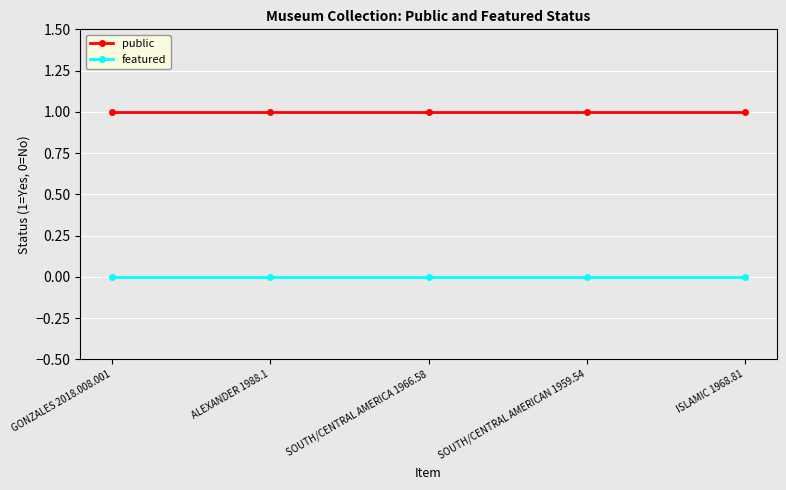

Which series has the largest total across all categories?

public